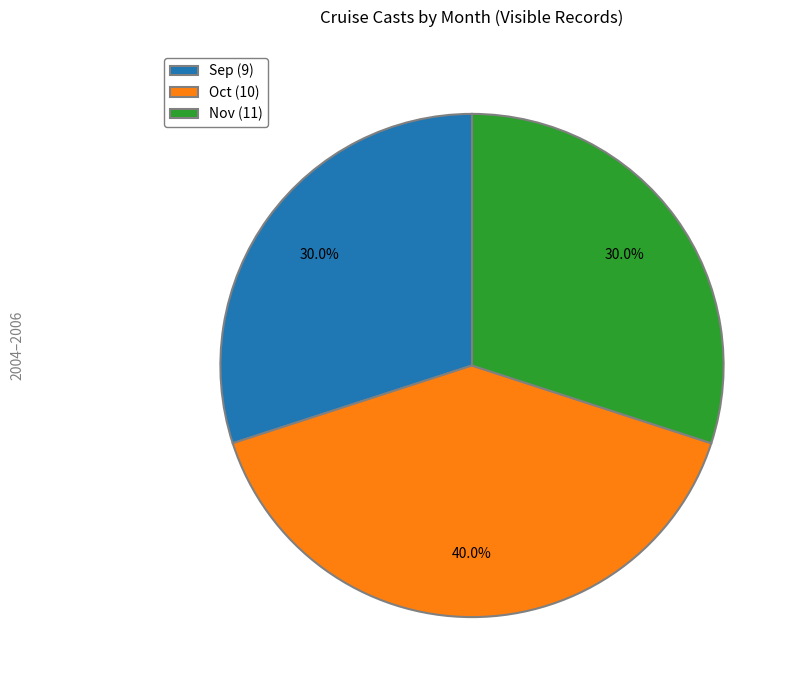

Approximately how many times larger is the value at Nov (11) compared to Sep (9)?

1.0